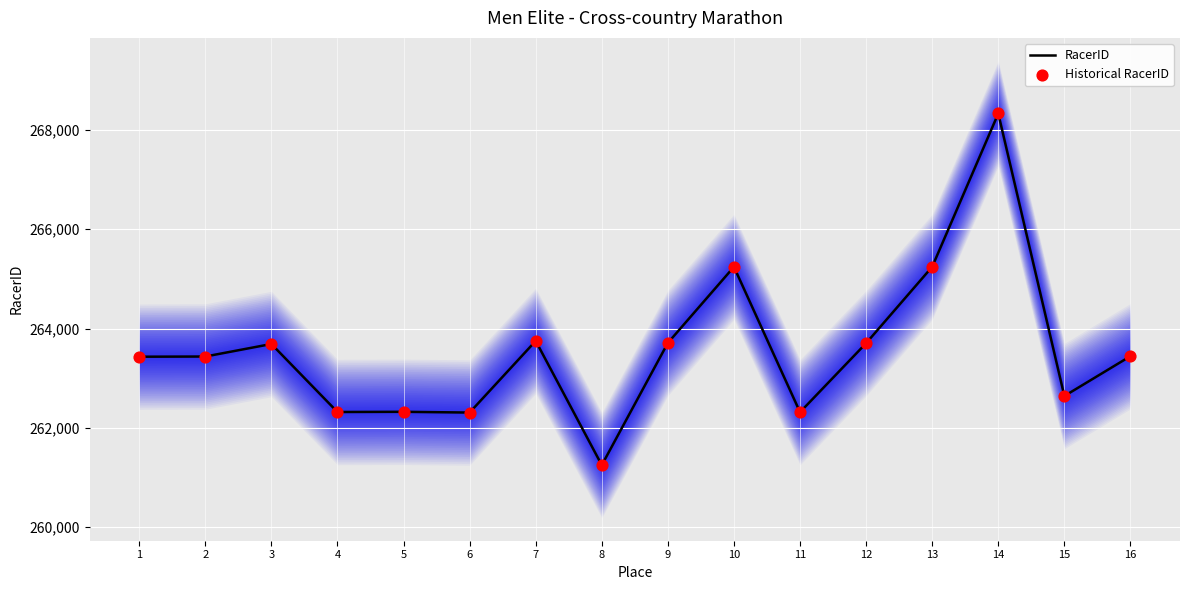

Which series reaches the maximum Y coordinate?

RacerID